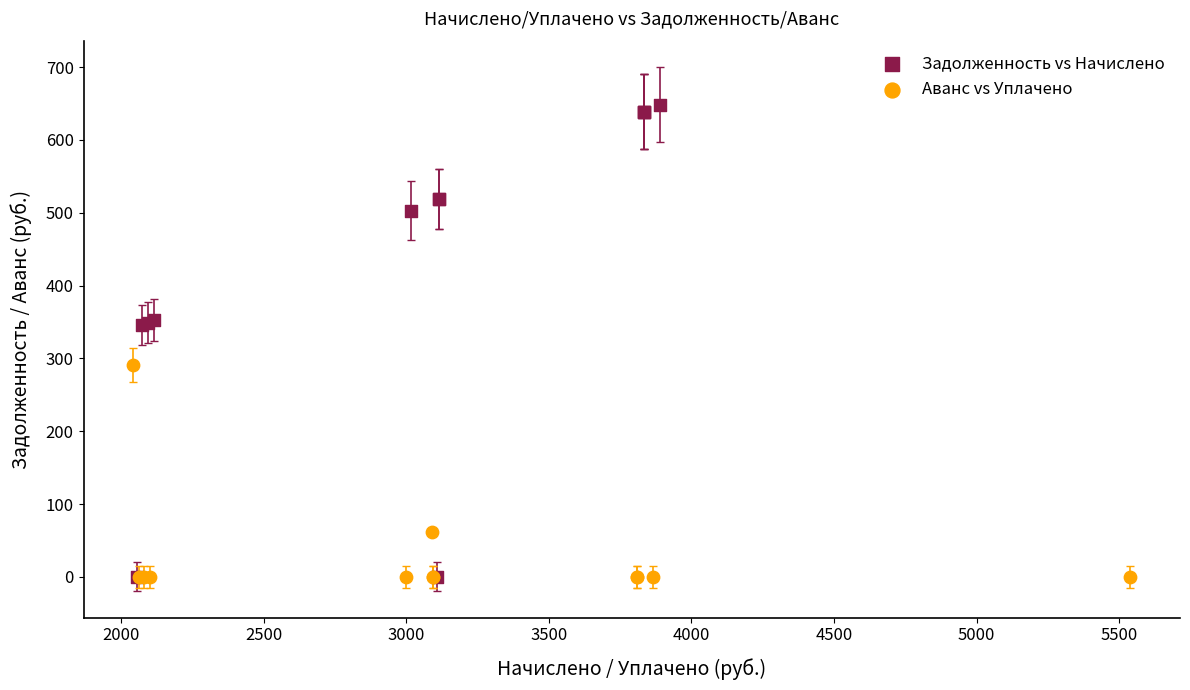

What are all the series names shown in the legend?

Задолженность vs Начислено, Аванс vs Уплачено